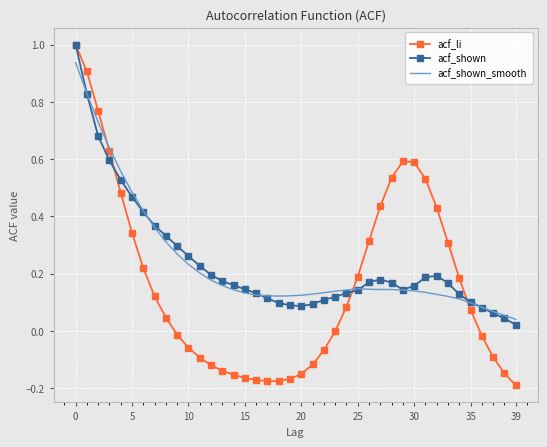

What are all the series names shown in the legend?

acf_li, acf_shown, acf_shown_smooth